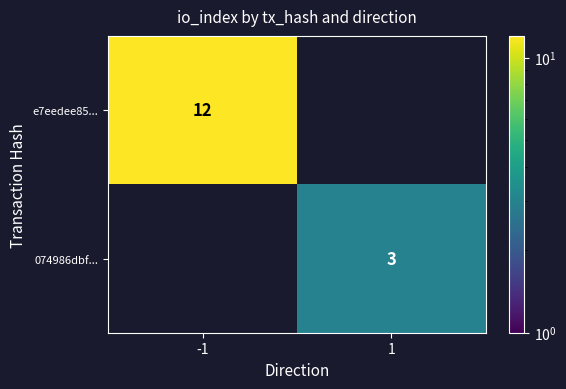

How many categories are shown in the chart?

2